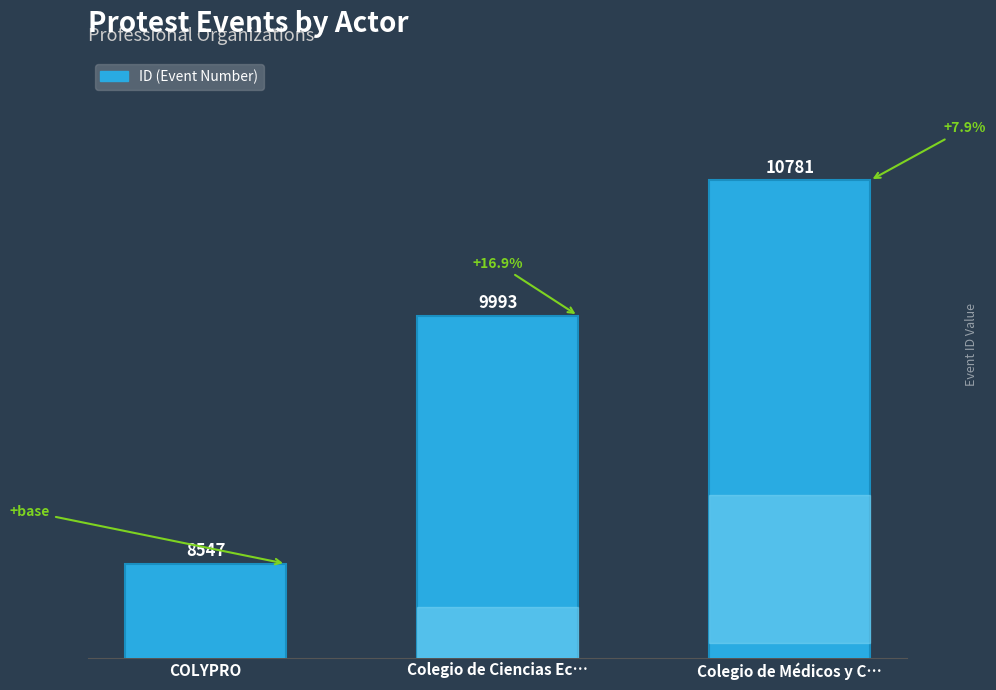

List the labels in order of value, smallest first.

COLYPRO, Colegio de Ciencias Ec…, Colegio de Médicos y C…